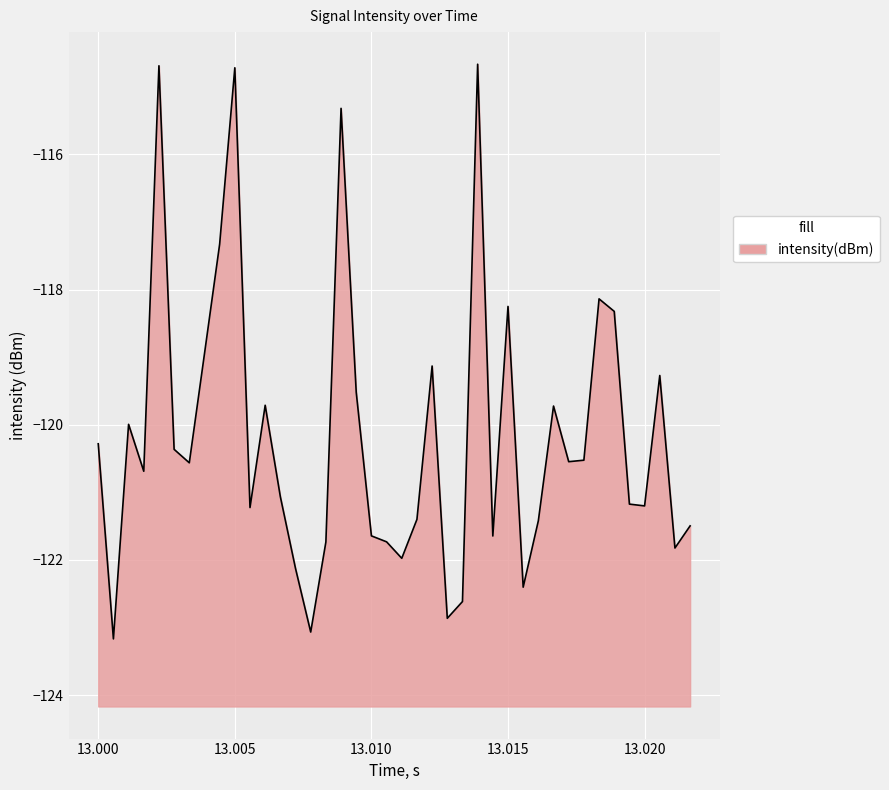

What is the minimum value shown in the chart?

-123.2